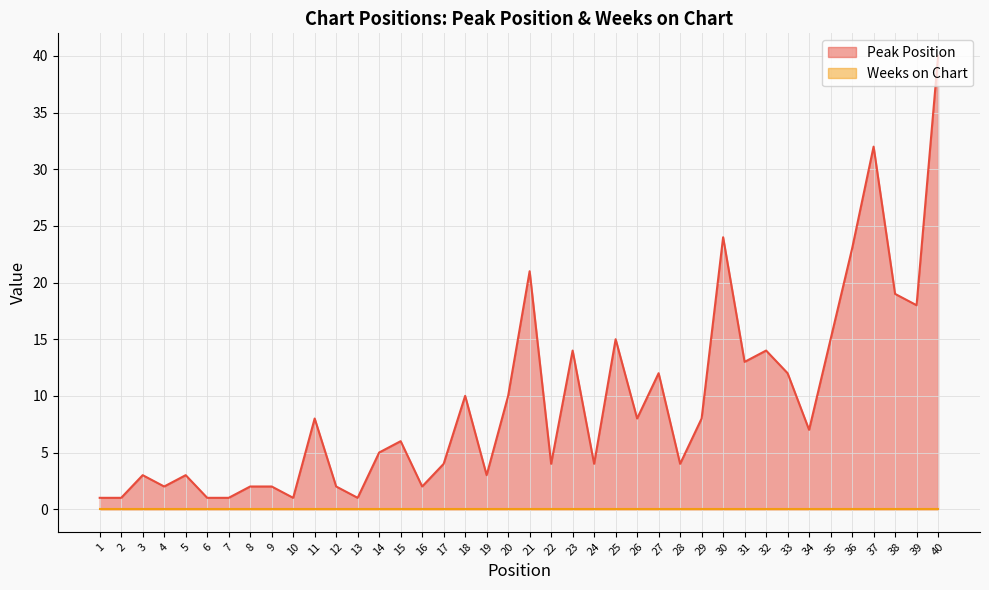

What is the value of the 5th point from the left?

3